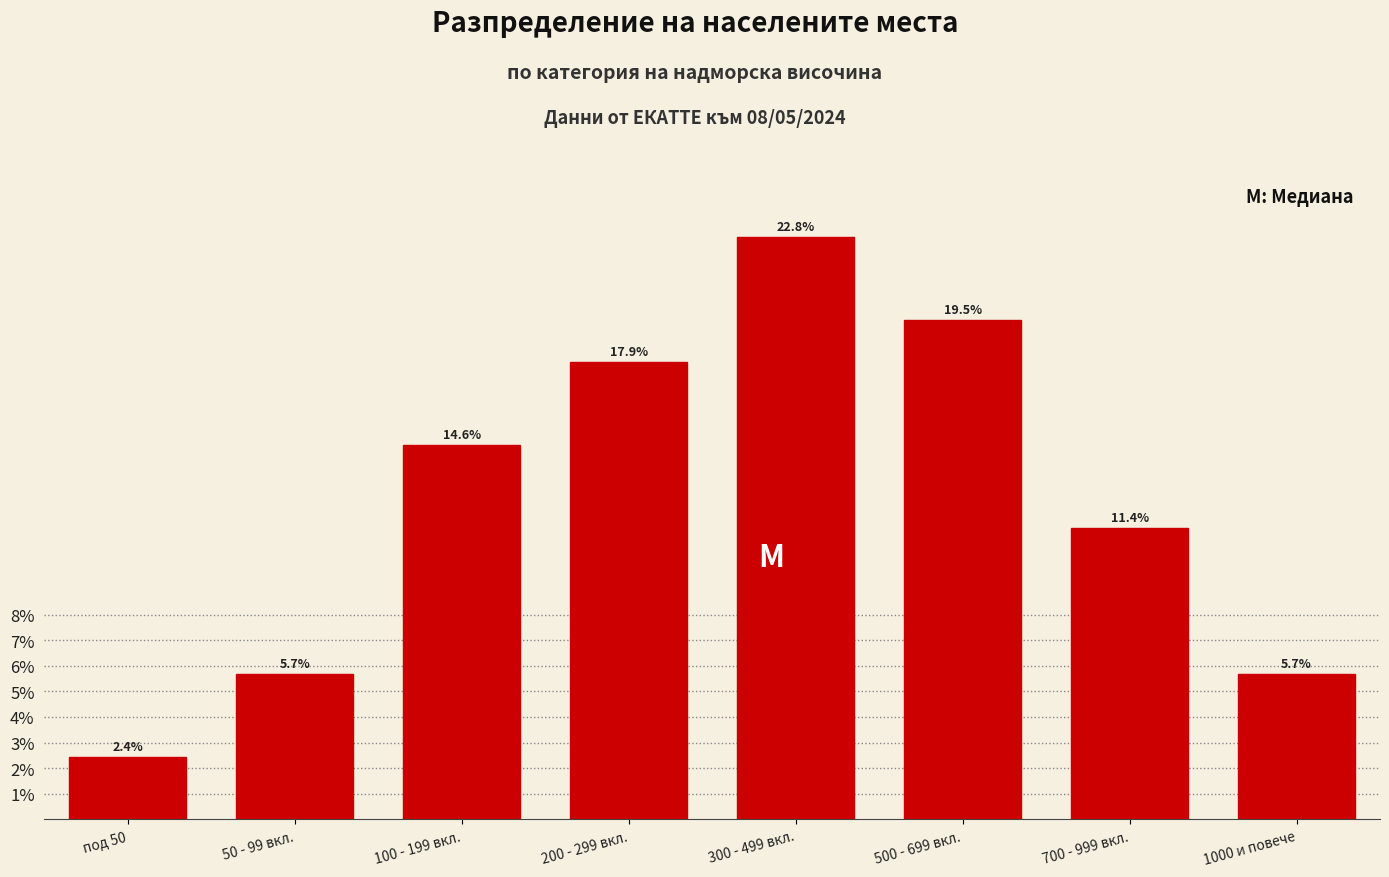

Reading left to right, extract all data points from this chart.

под 50=2.4	50 - 99 вкл.=5.7	100 - 199 вкл.=14.6	200 - 299 вкл.=17.9	300 - 499 вкл.=22.8	500 - 699 вкл.=19.5	700 - 999 вкл.=11.4	1000 и повече=5.7